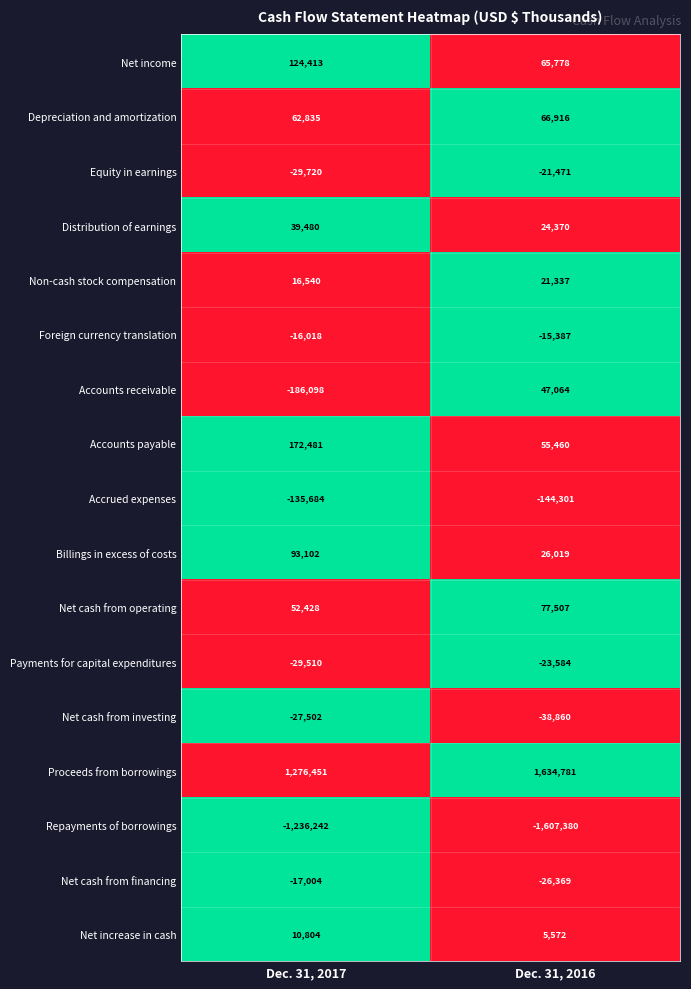

What value does the Proceeds from borrowings series have at Dec. 31, 2017, to the nearest 10?

1276450